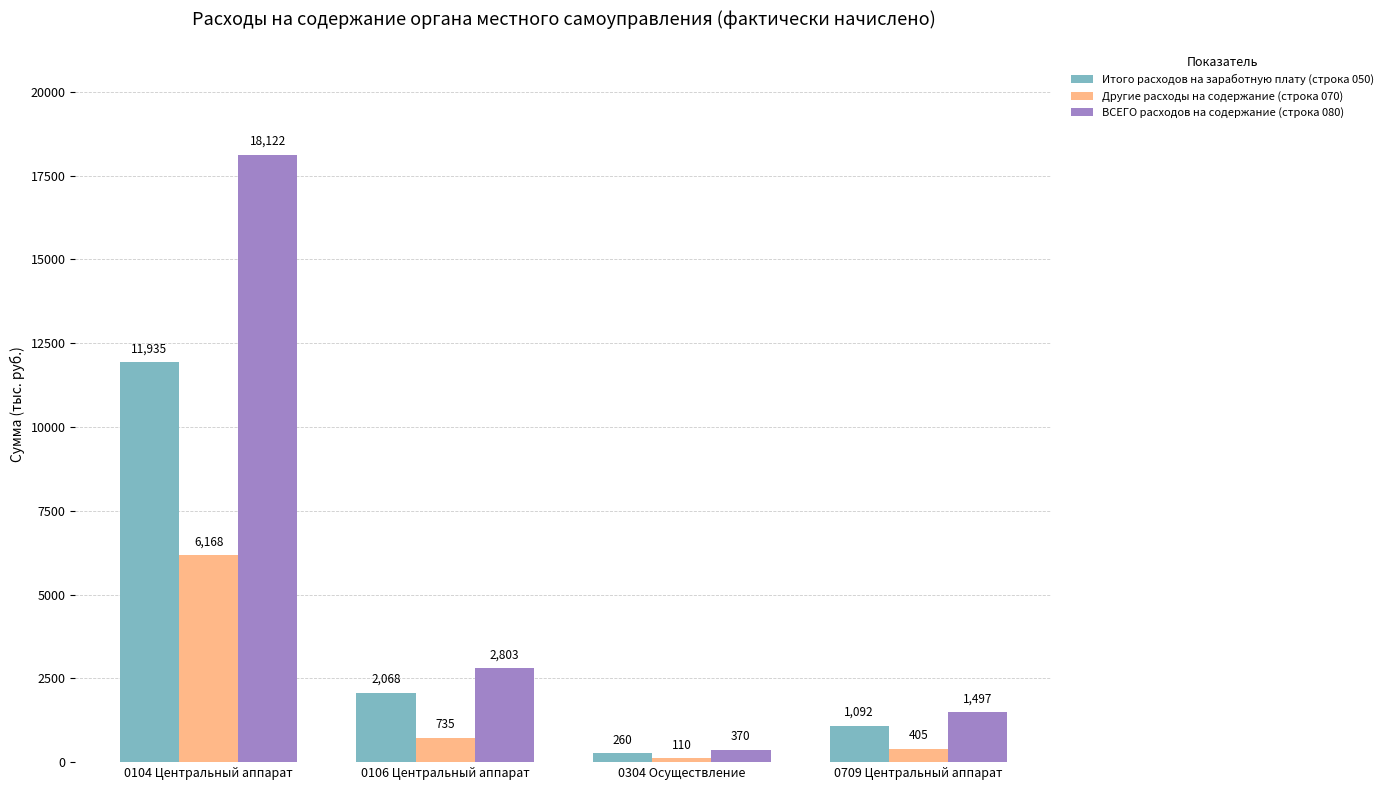

Are the bars grouped side by side (vs. stacked)?

Yes